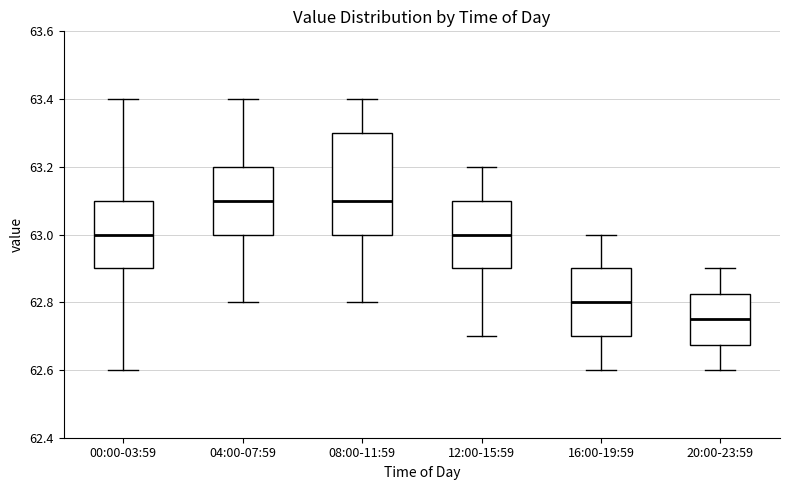

Reading left to right, transcribe this box plot: for each box, give where its median line is, the range the box spans, and where its two whiskers end, as read against the y-axis. The values are not printed on the chart, so give them approximately, as read against the axis.

00:00-03:59: median 63.00, box 62.90 to 63.10, whiskers 62.60 to 63.40
04:00-07:59: median 63.10, box 63.00 to 63.20, whiskers 62.80 to 63.40
08:00-11:59: median 63.10, box 63.00 to 63.30, whiskers 62.80 to 63.40
12:00-15:59: median 63.00, box 62.90 to 63.10, whiskers 62.70 to 63.20
16:00-19:59: median 62.80, box 62.70 to 62.90, whiskers 62.60 to 63.00
20:00-23:59: median 62.76, box 62.68 to 62.82, whiskers 62.60 to 62.90